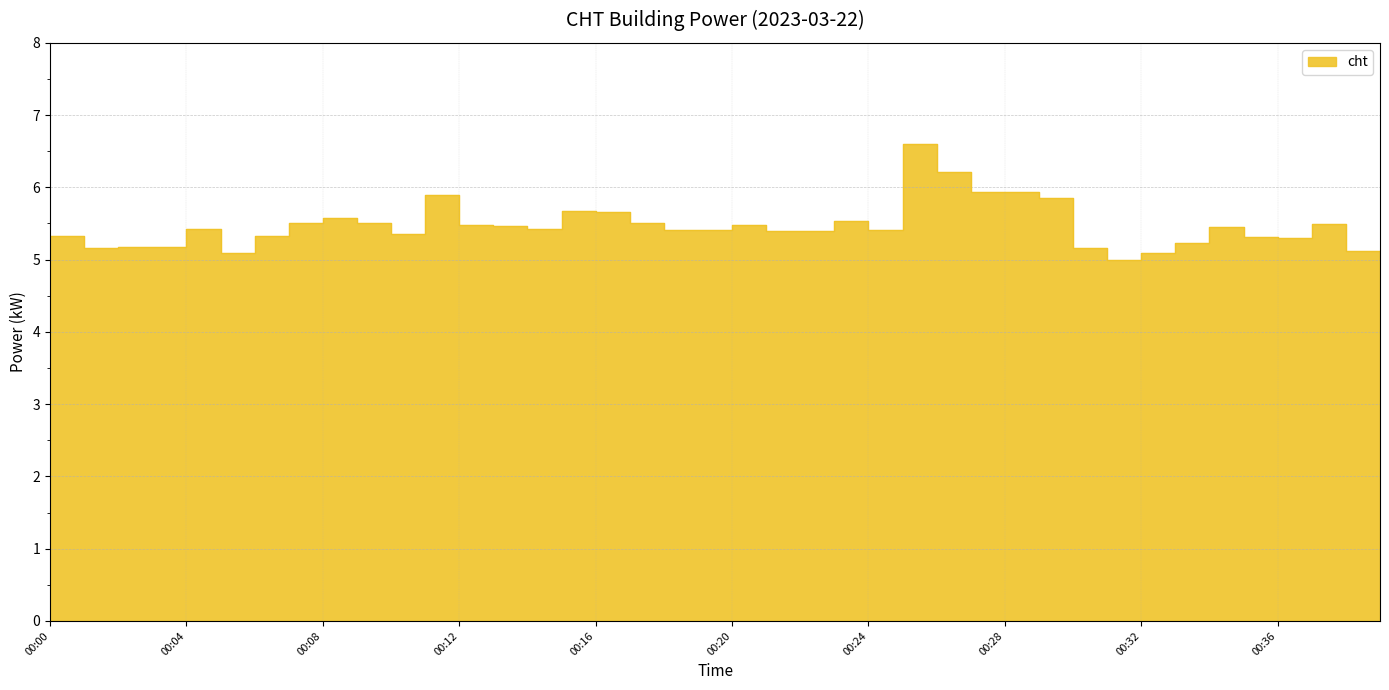

What is the value of the 10th point from the left?

5.5